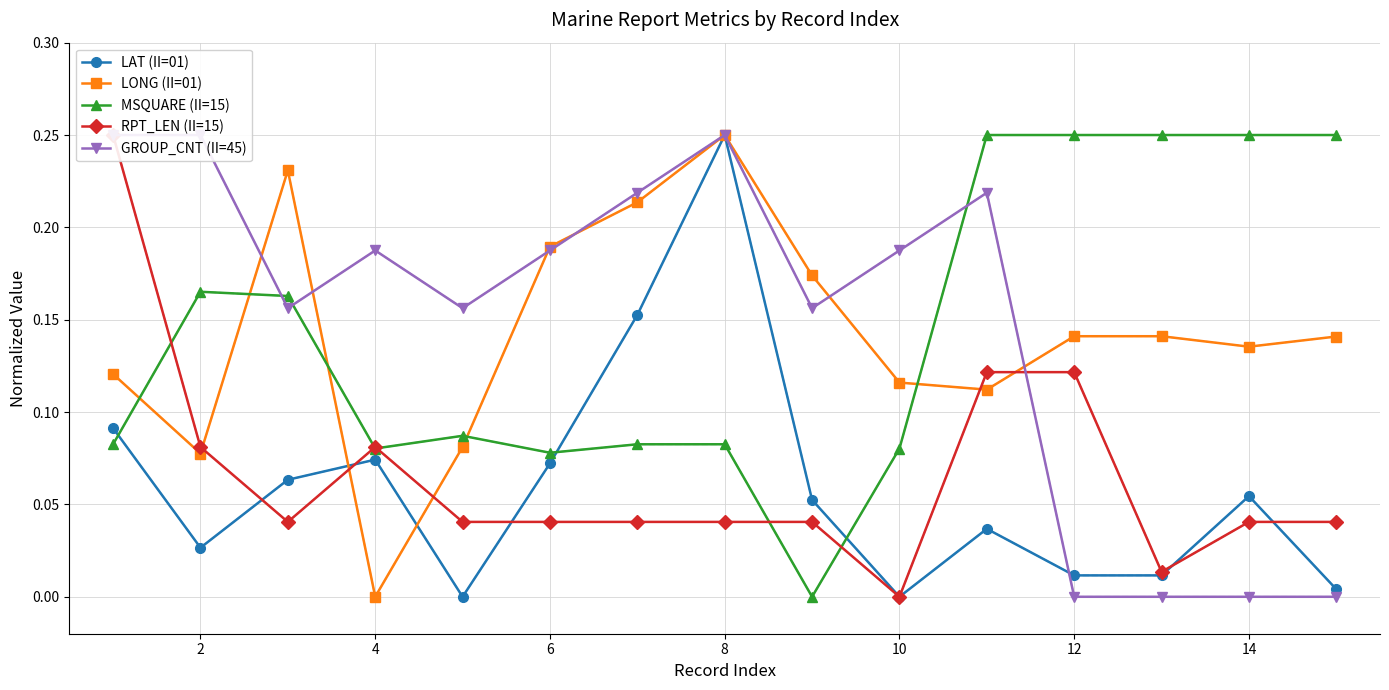

How many times do MSQUARE (II=15) and LONG (II=01) cross each other?

5